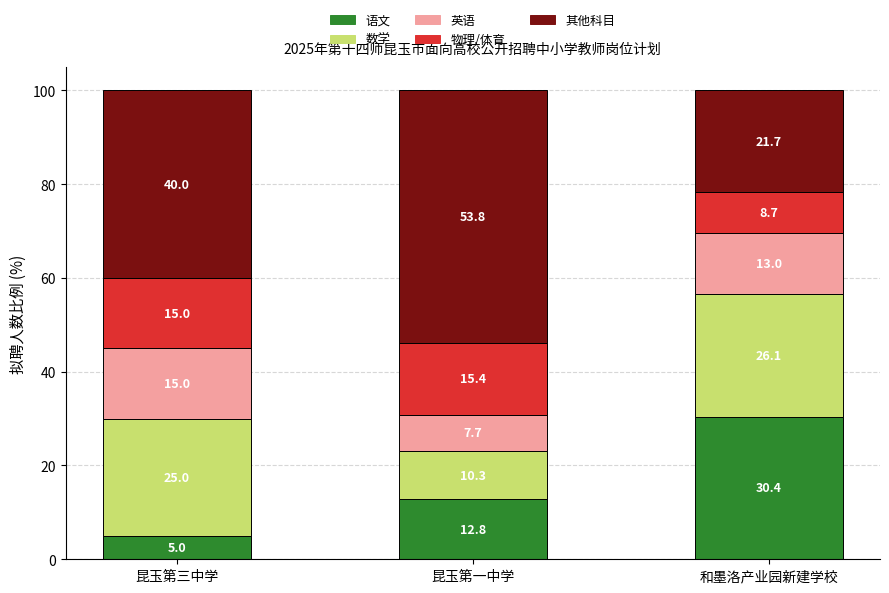

Which category has the highest value in the 语文 series?

和墨洛产业园新建学校